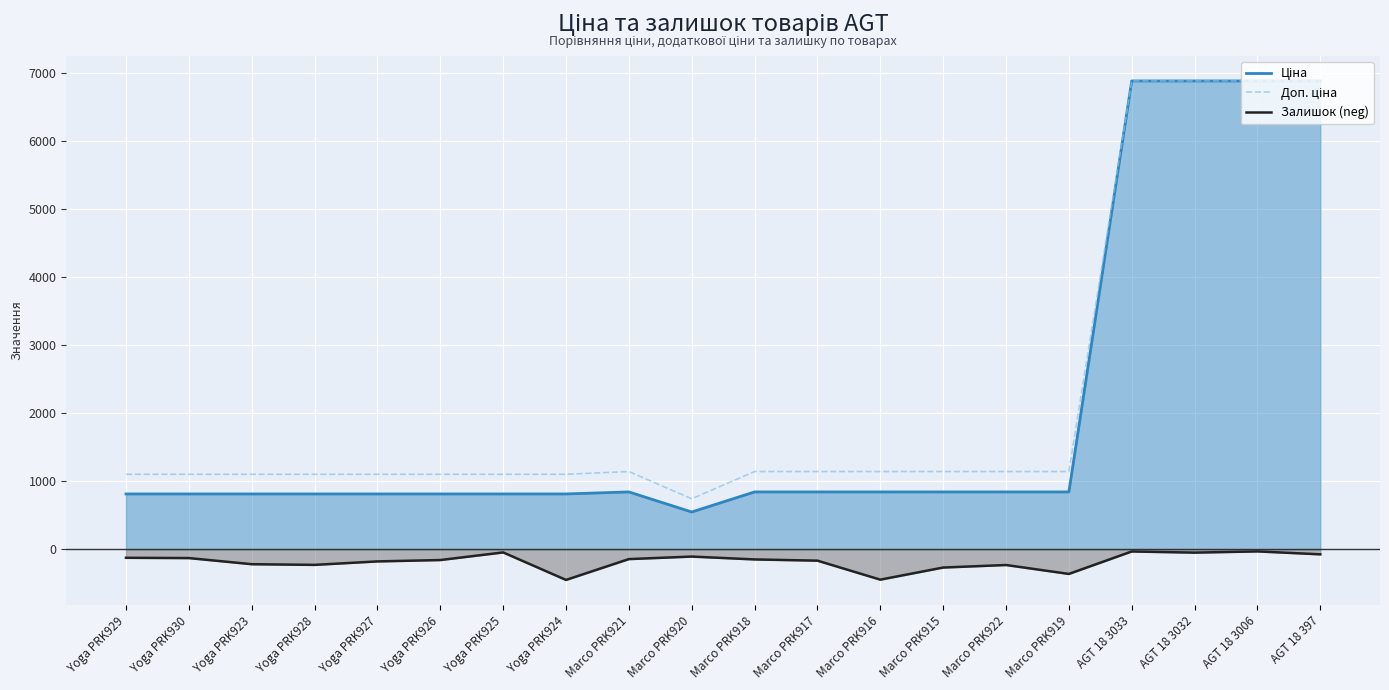

At which category does Ціна reach its first local peak?

Marco PRK921